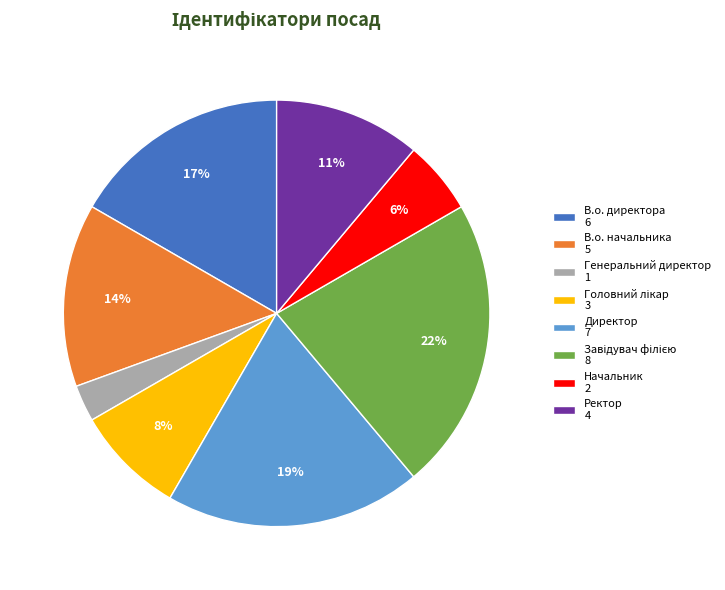

Count the number of slices in the pie.

8